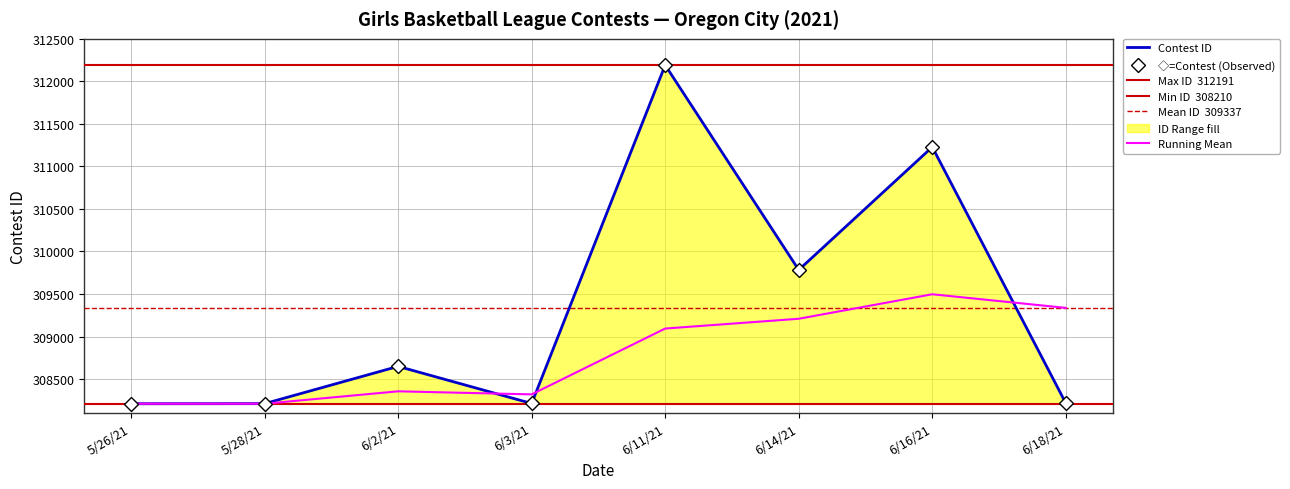

Which category has the lowest value across all series?

5/26/21